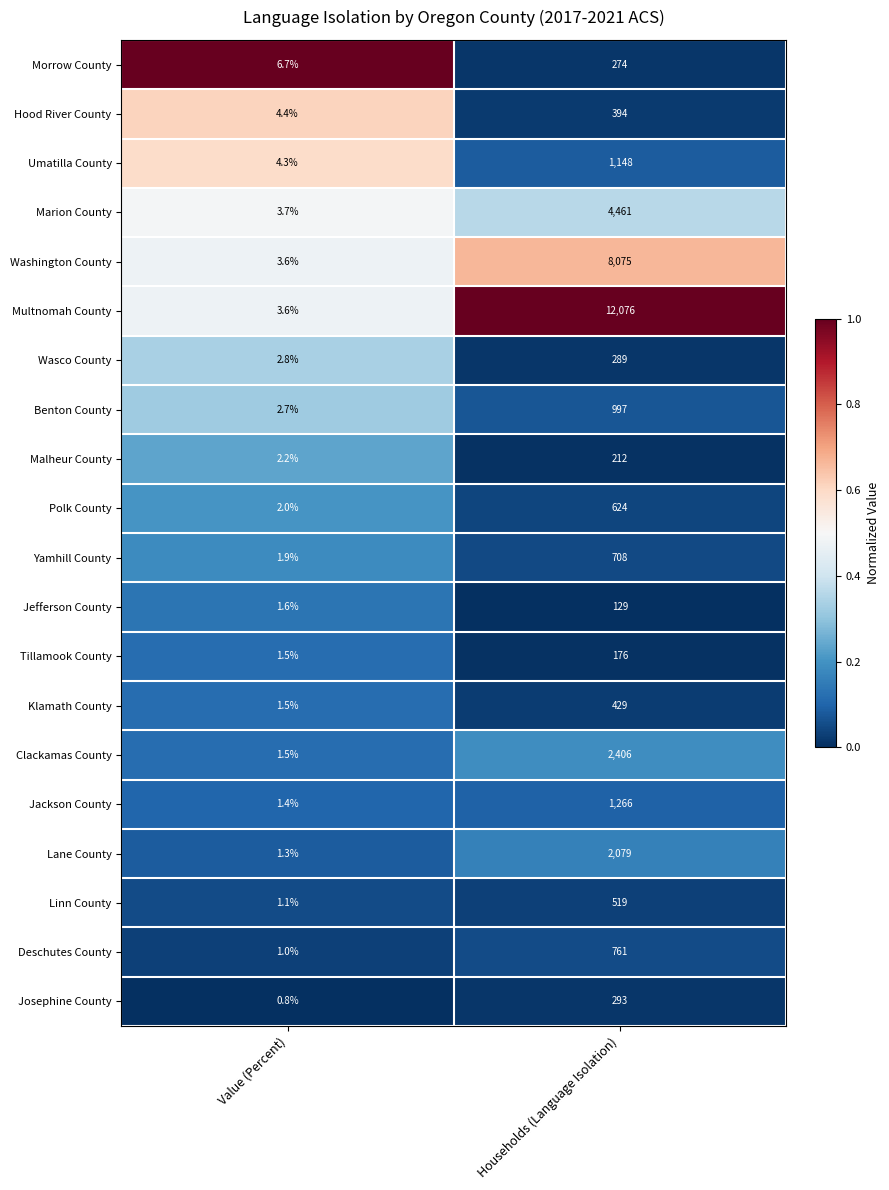

What is the approximate value of Klamath County at Households (Language Isolation)?

429.0